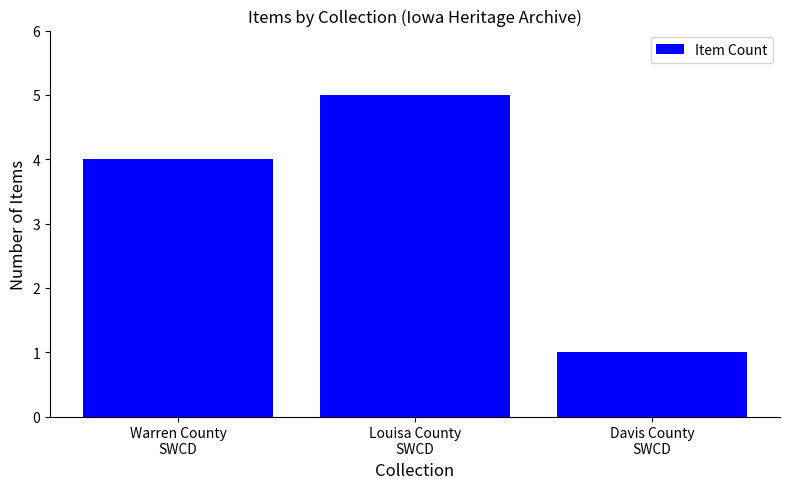

What is the sum of all values?

10